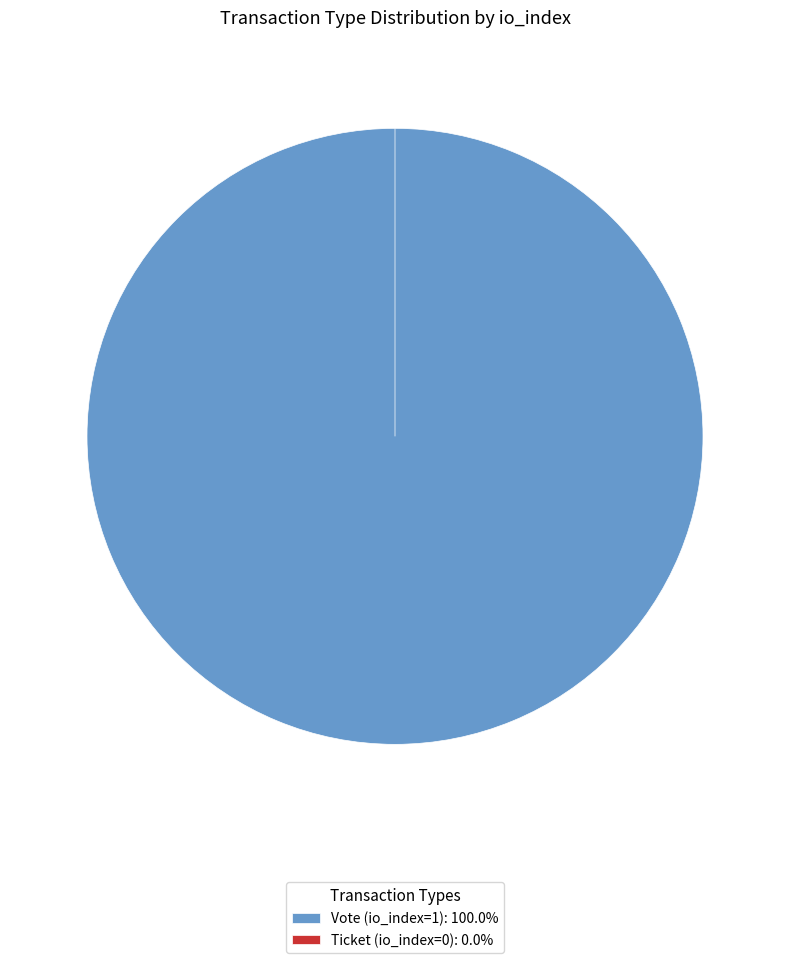

Is the sum of Ticket (io_index=0) and Vote (io_index=1) greater than half?

Yes